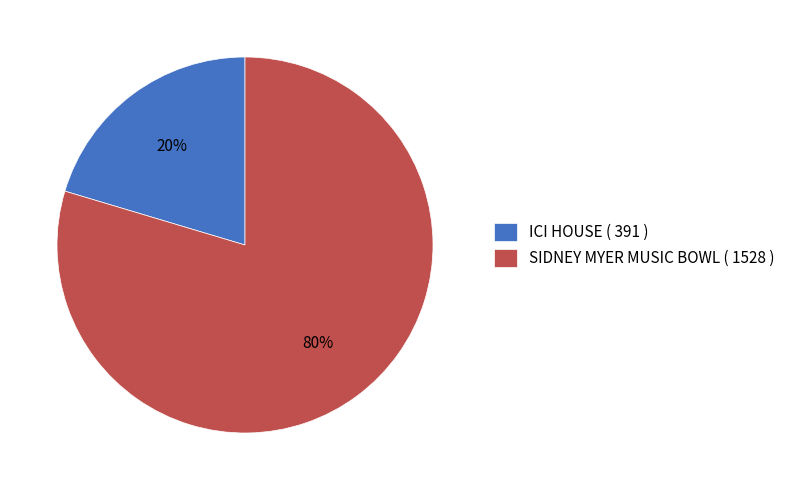

Which has a higher value, SIDNEY MYER MUSIC BOWL or ICI HOUSE?

SIDNEY MYER MUSIC BOWL